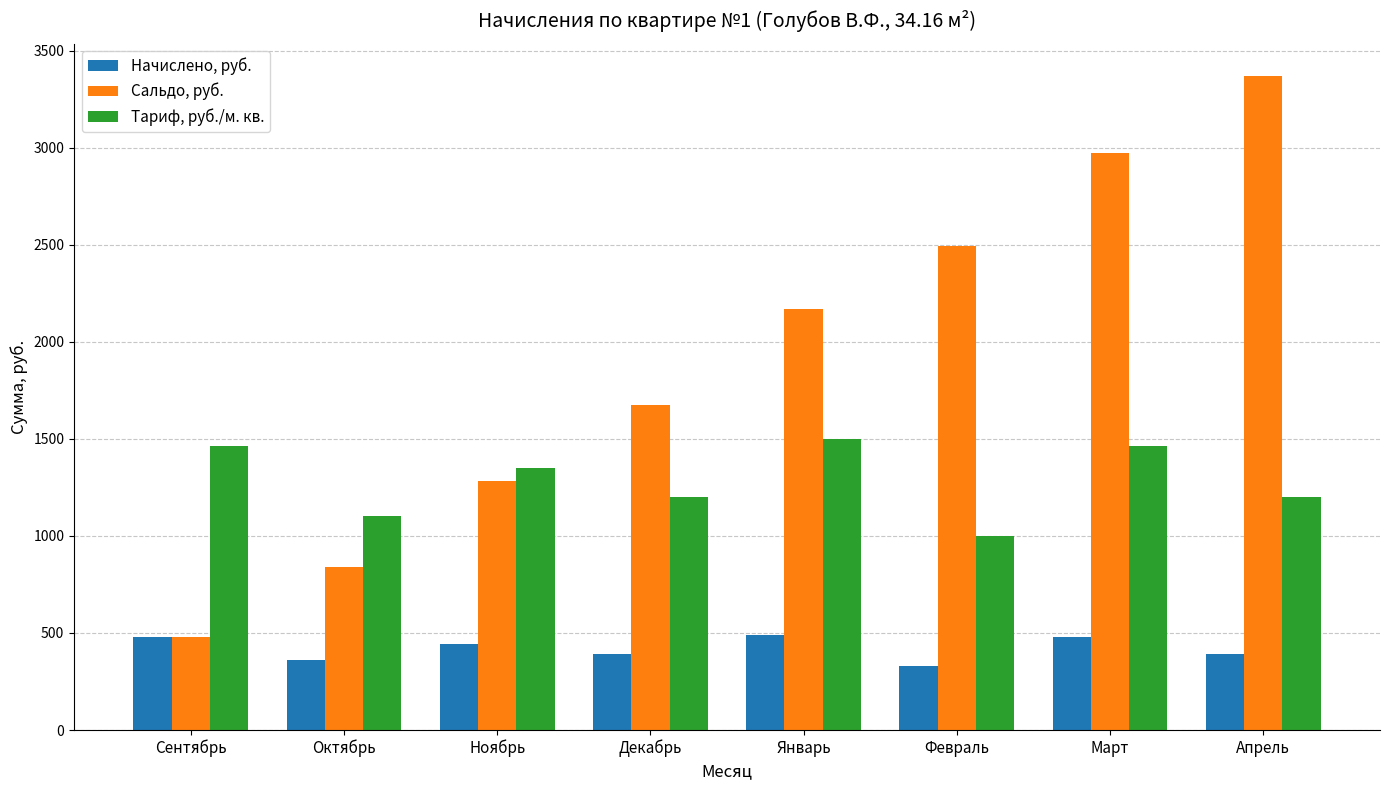

What are all the series names shown in the legend?

Начислено, руб., Сальдо, руб., Тариф, руб./м. кв.